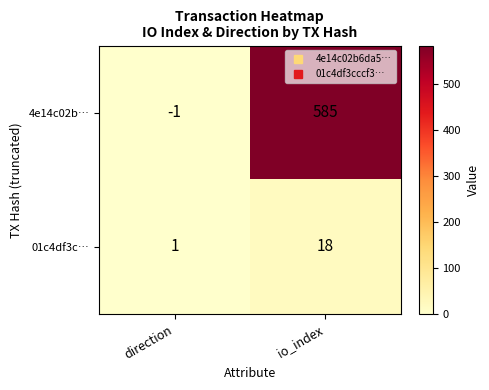

What value does the 01c4df3c… series have at io_index?

18